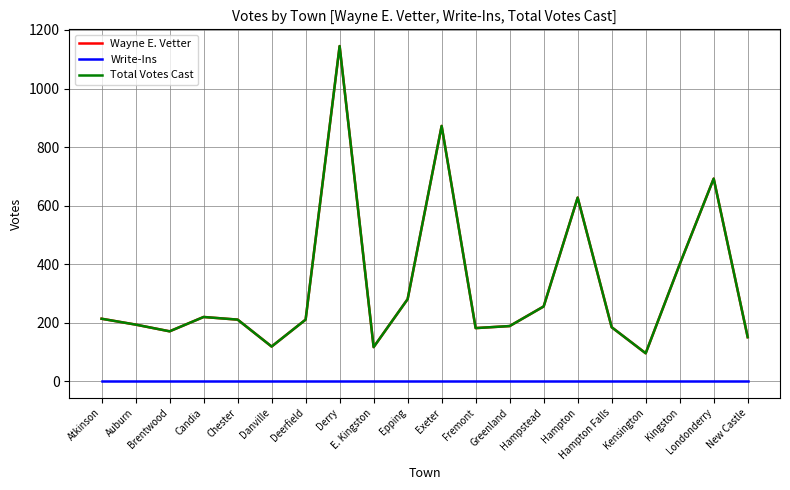

How many interior local valleys does the Wayne E. Vetter series have?

5